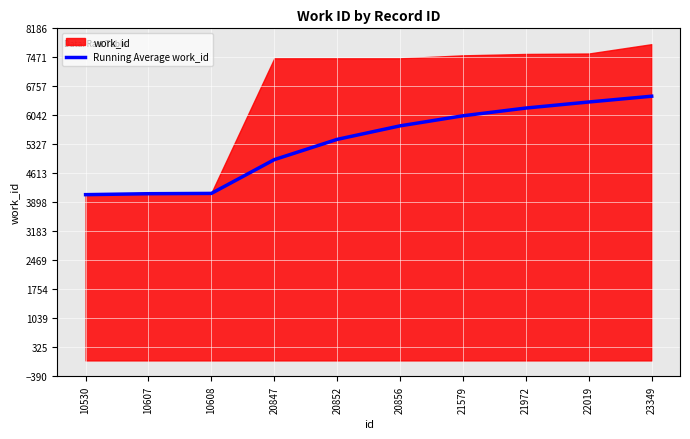

Which label corresponds to the largest value in the chart?

23349